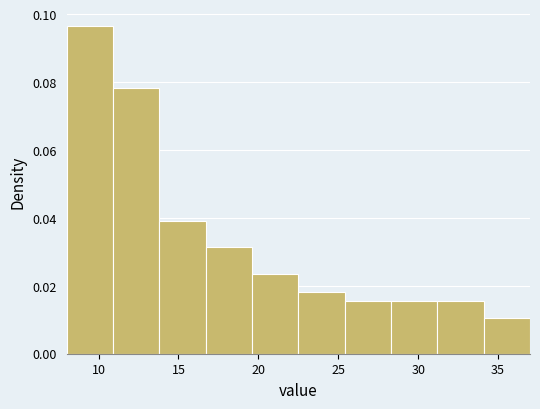

How tall is the bar that spans 25.4 to 28.3 on the x-axis? Neither the bar edges nor the heights are printed on the chart, so give them approximately, as read against the axes.

0.016